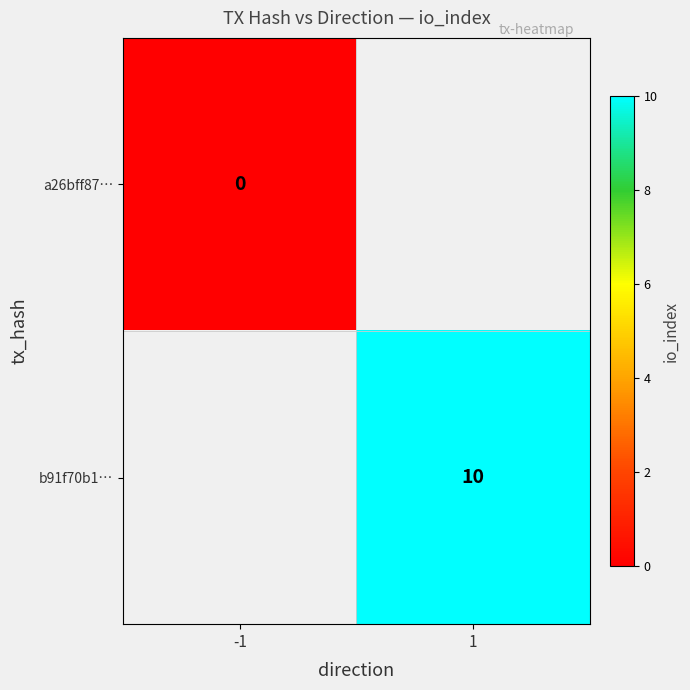

How many series are shown in this chart?

2